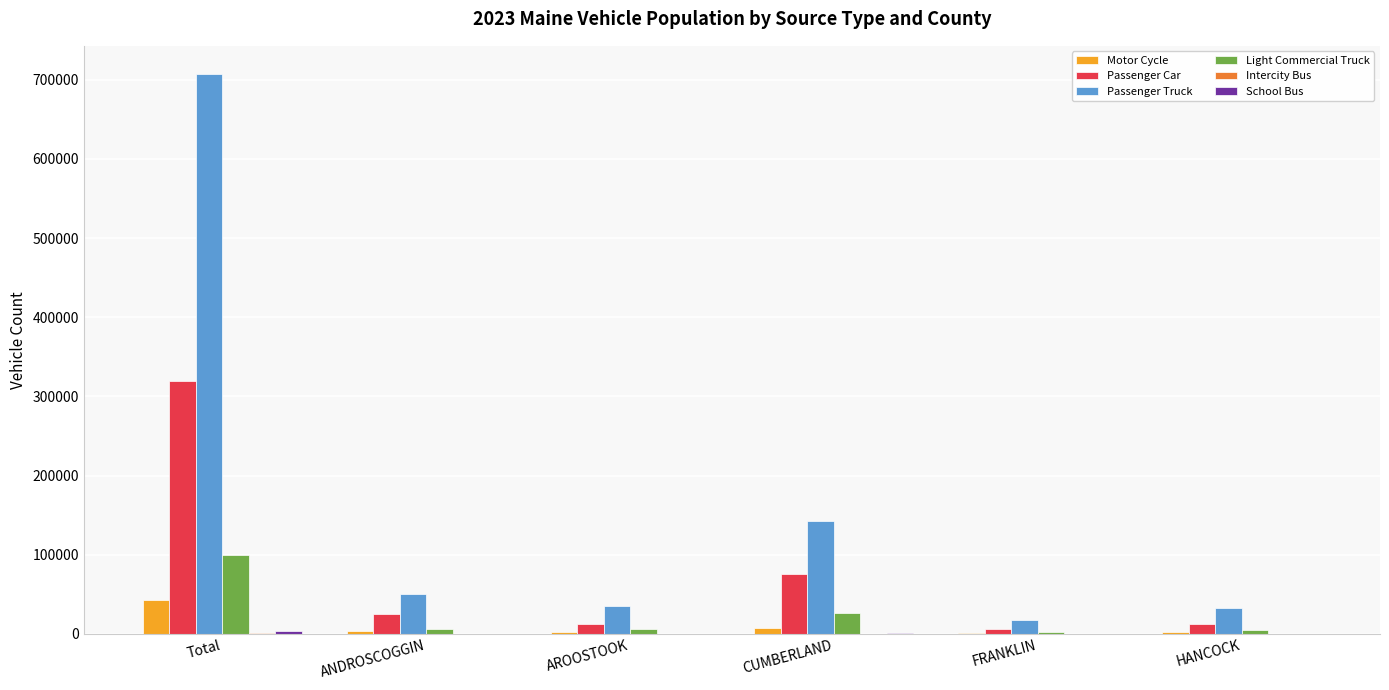

What is the highest value of the Motor Cycle series?

42204